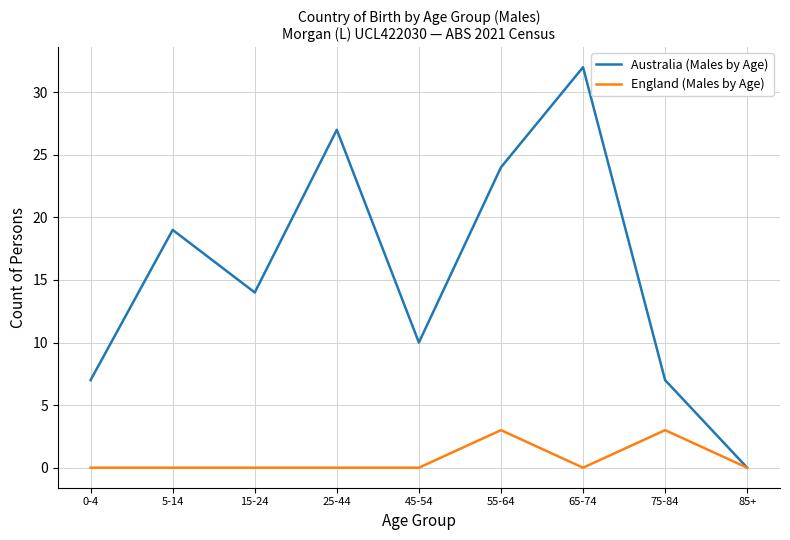

What is the spread (max minus min) of values at 5-14?

19